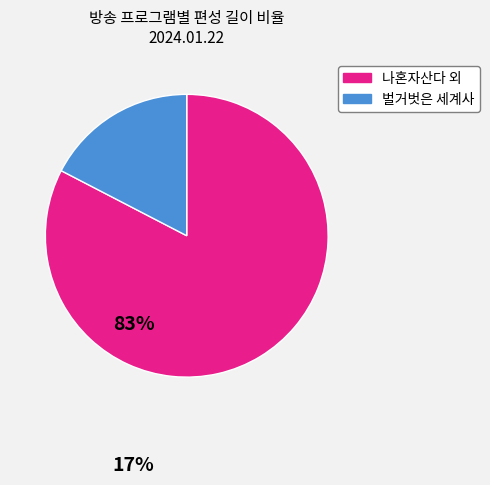

How many segments does this pie chart have?

2